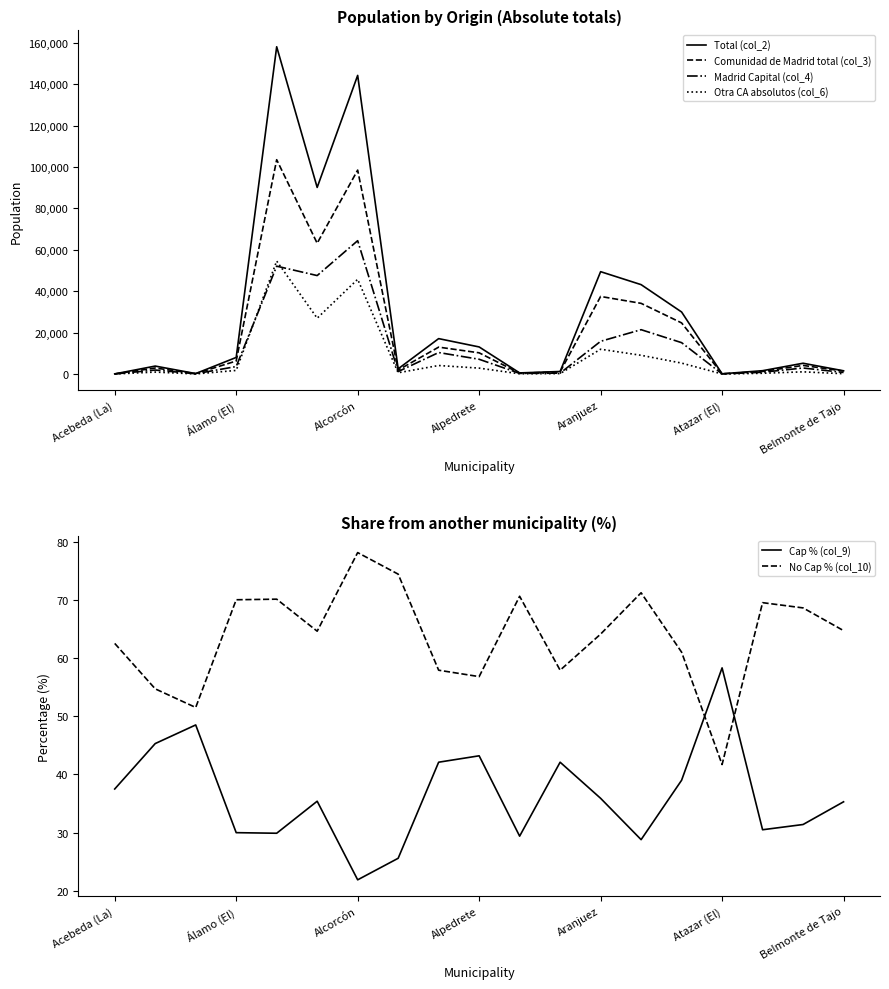

True or false: Otra CA absolutos (col_6) and Comunidad de Madrid total (col_3) intersect in this chart.

False